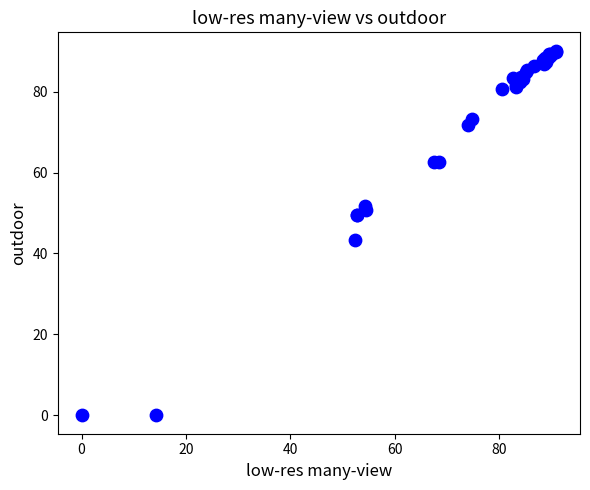

What Y value in the scatter plot is closest to 45?

43.3